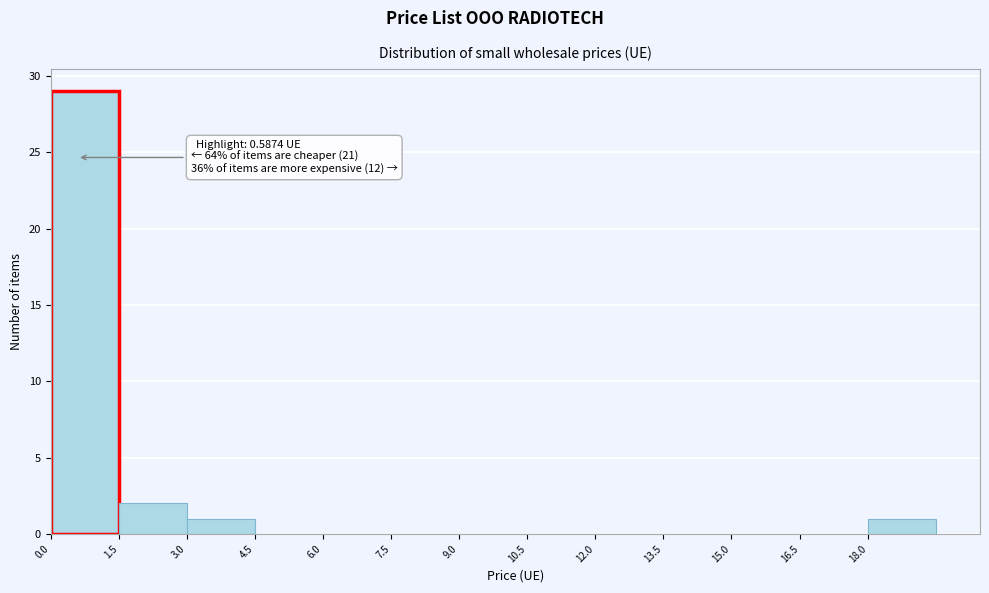

Which range on the x-axis has the tallest bar?

0.0 to 1.5